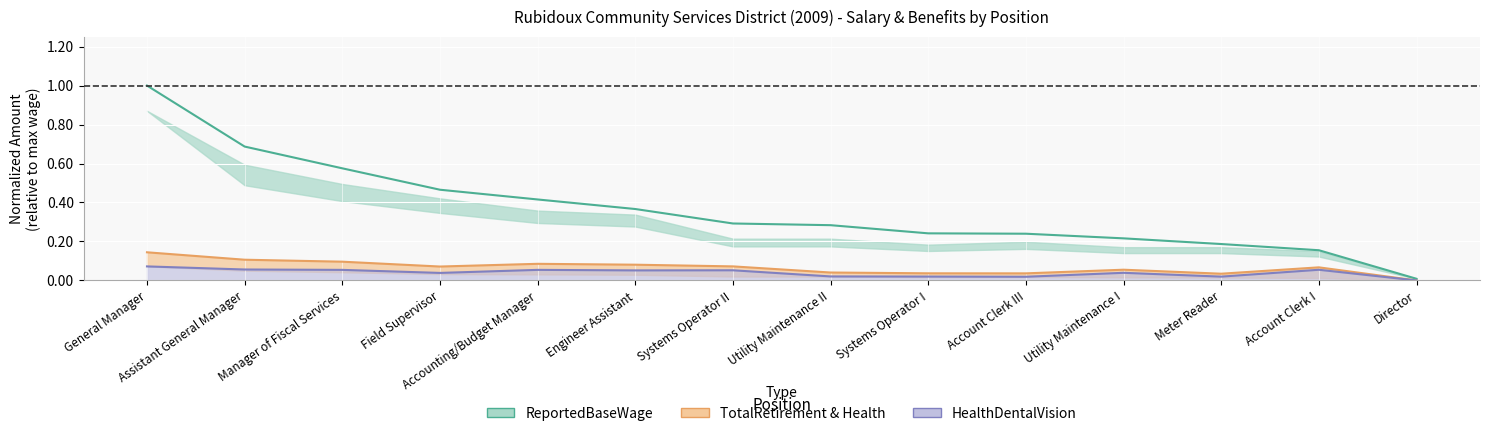

What is the label of the 14th point from the right?

General Manager